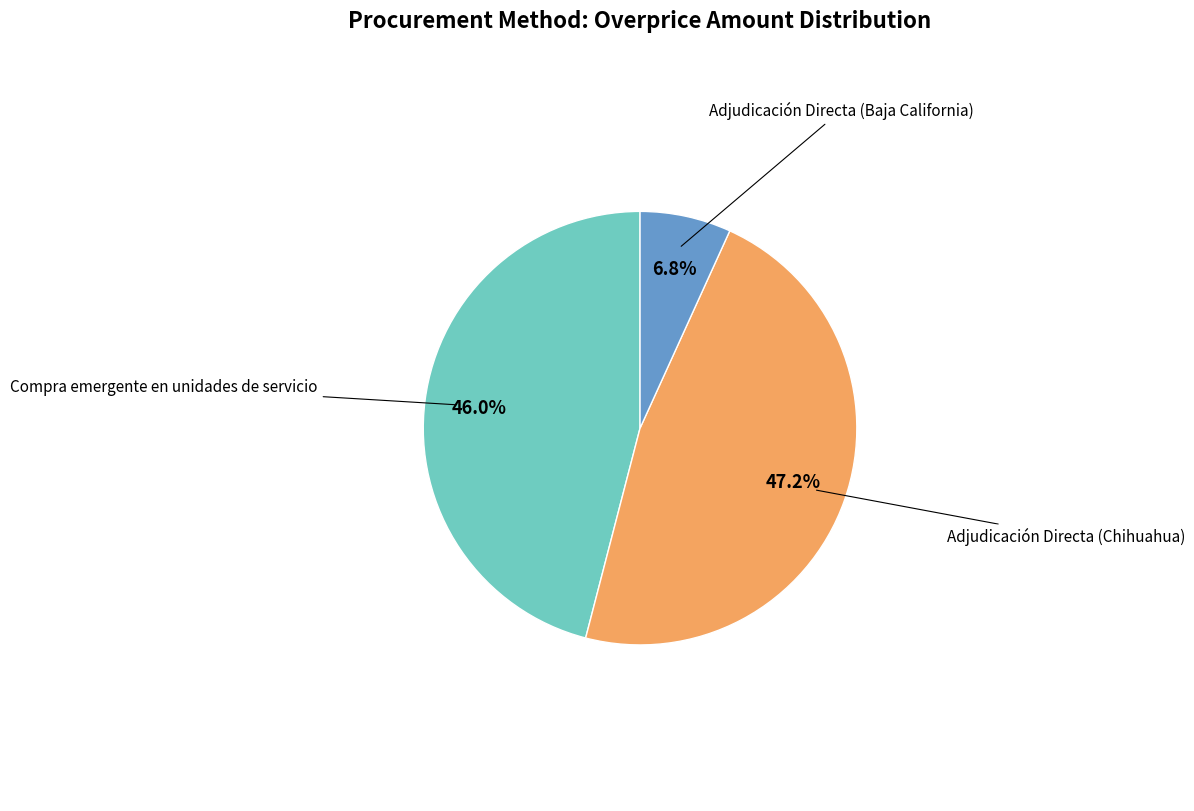

To the nearest percent, what is the difference between the Compra emergente en unidades de servicio and Adjudicación Directa (Baja California) slice percentages?

39%